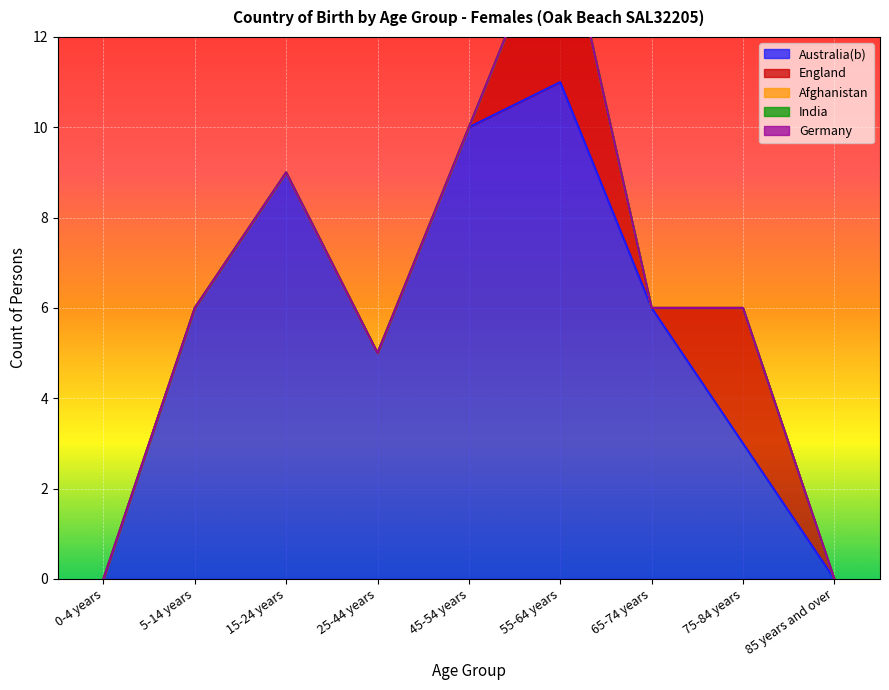

Between 65-74 years and 85 years and over, which series saw the biggest shift?

Australia(b)